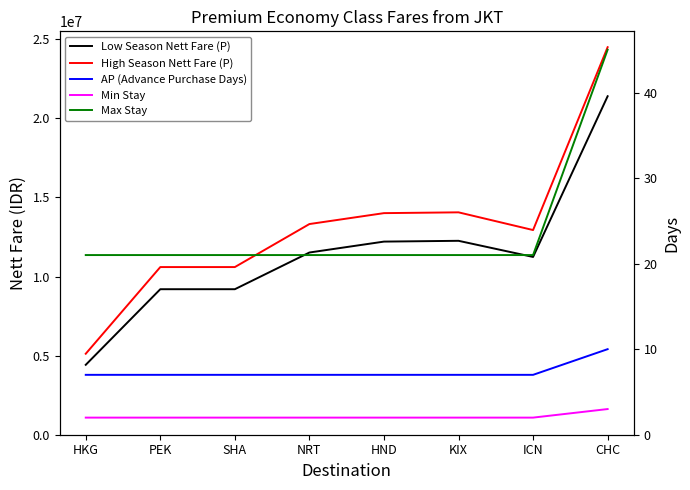

True or false: Low Season Nett Fare (P) and Min Stay intersect in this chart.

False